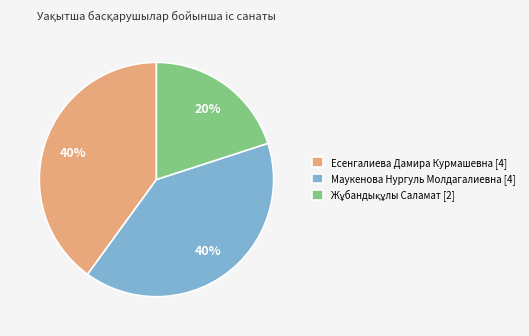

Is it true that Маукенова Нургуль Молдагалиевна [4] is 40% of the pie?

True